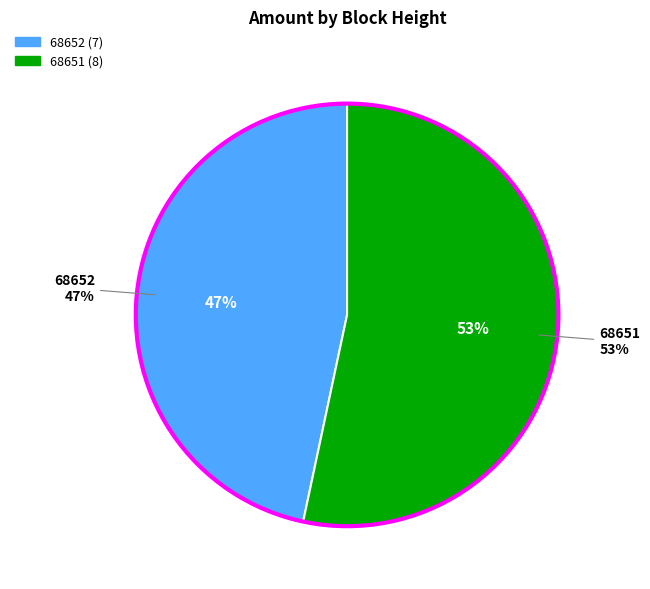

To the nearest percent, what is the difference between the largest and smallest slice percentages?

7%